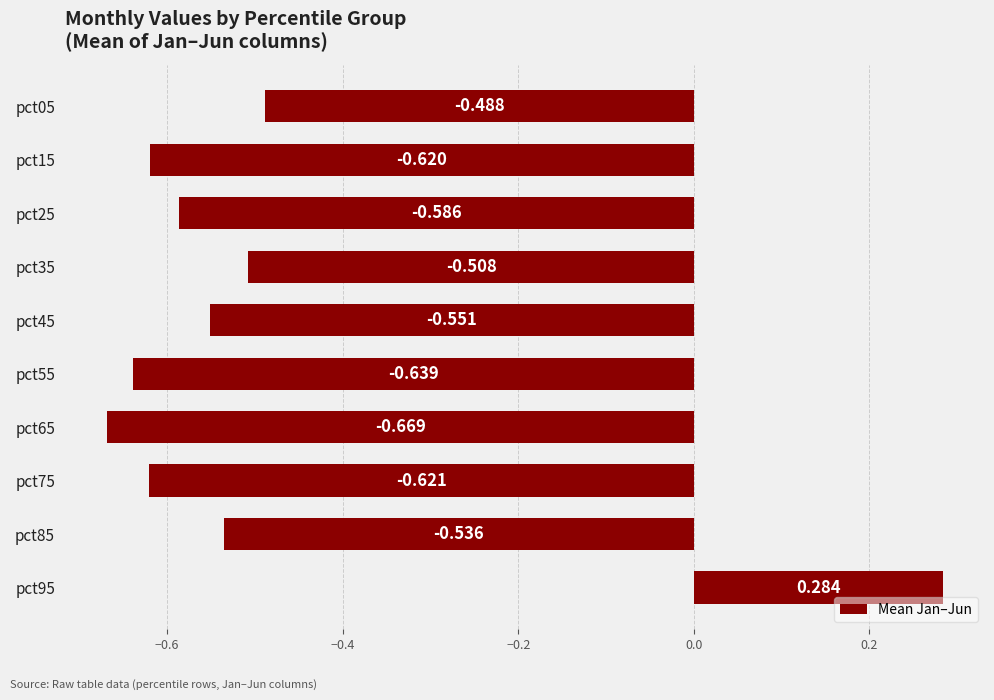

Are the bars horizontal?

Yes